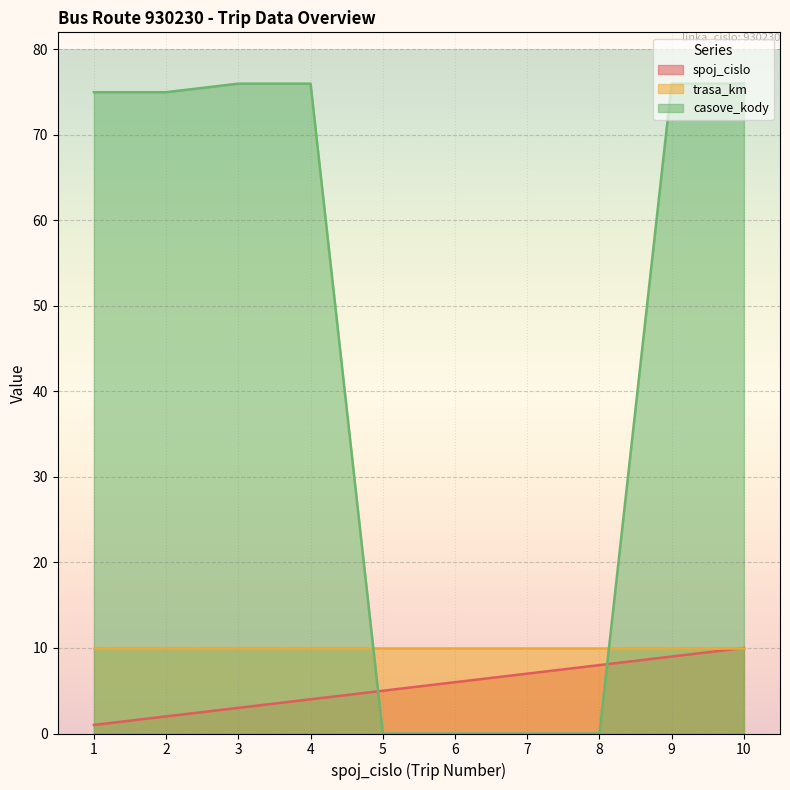

Which series has the widest spread of values?

casove_kody